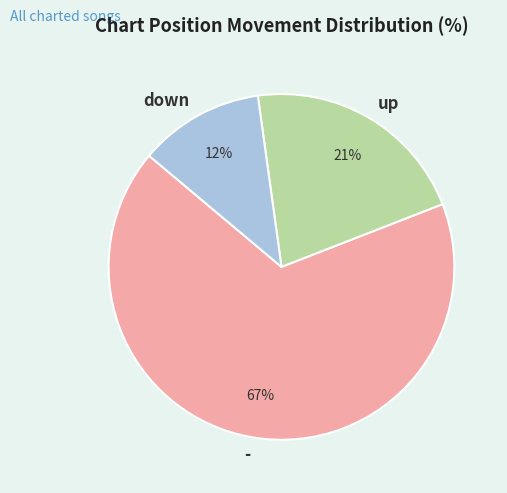

To the nearest percent, what is the average slice percentage?

33%